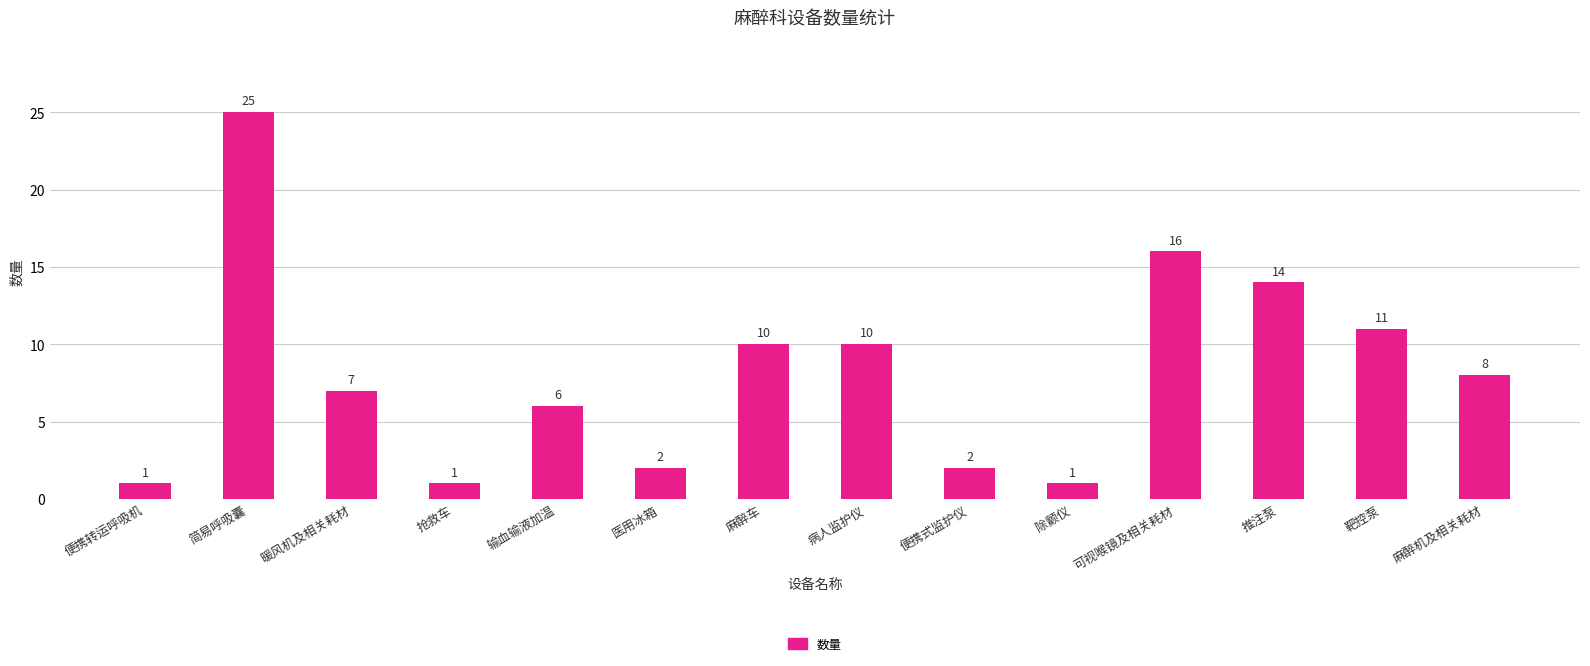

How many data points does each series have?

14